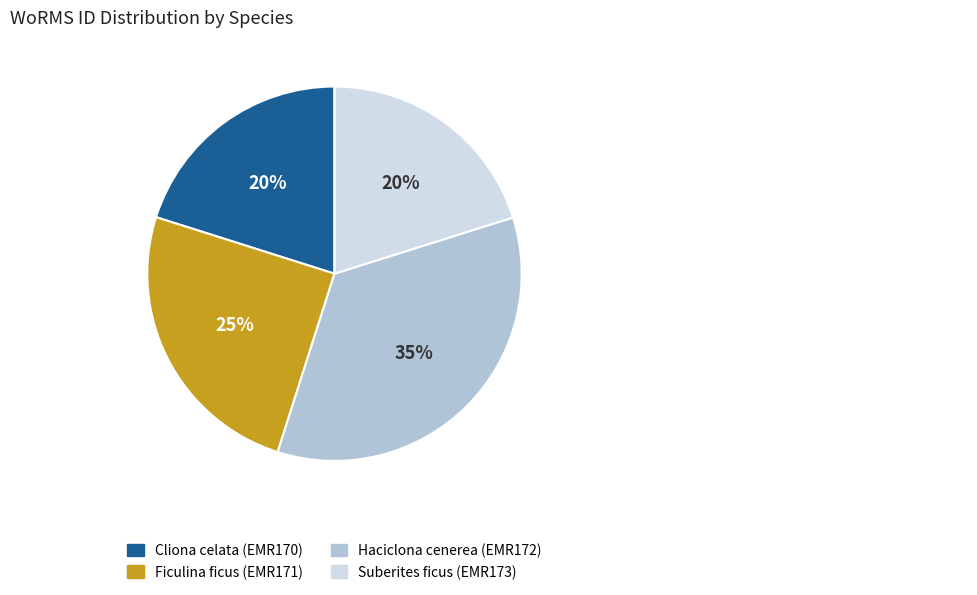

True or false: Ficulina ficus accounts for 37% of the total.

False